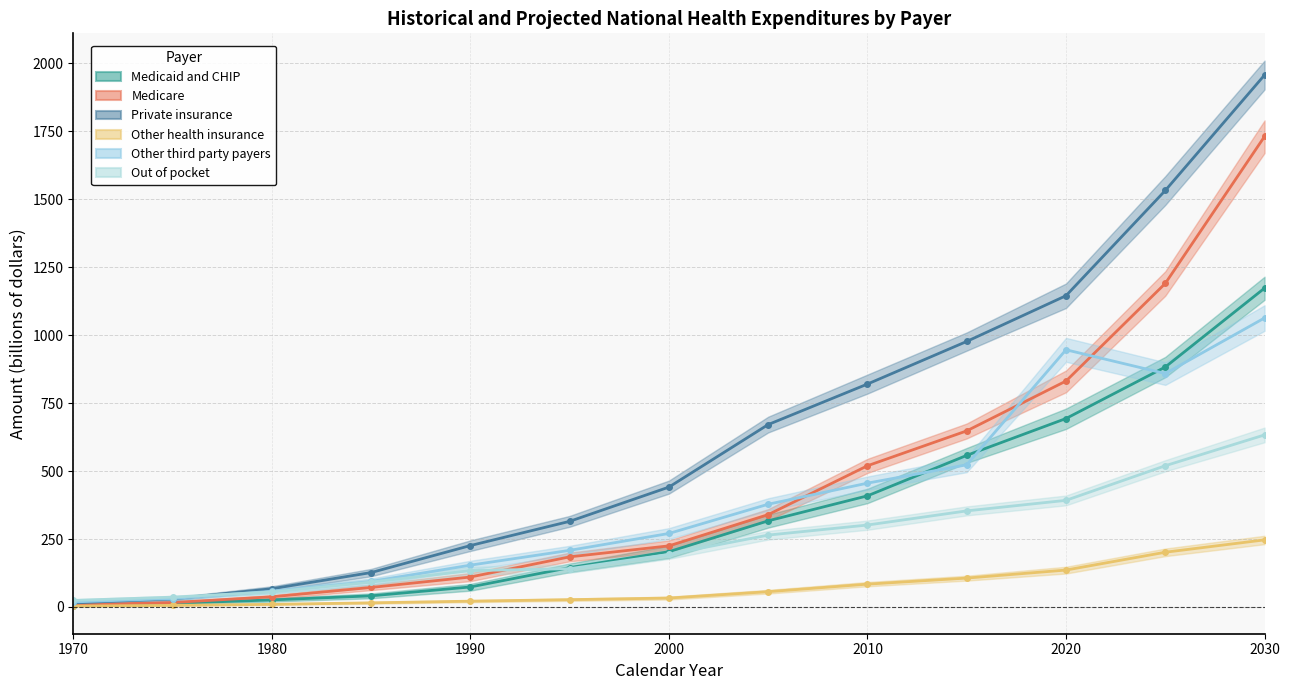

Reading left to right, transcribe all the data shown in this chart.

Medicaid and CHIP: 1970=5.3	1975=13.4	1980=26.0	1985=40.9	1990=73.7	1995=144.9	2000=203.4	2005=316.9	2010=408.9	2015=557.7	2020=693.3	2025=882.8	2030=1173.0
Medicare: 1970=7.7	1975=16.3	1980=37.4	1985=71.8	1990=110.2	1995=184.4	2000=224.8	2005=339.8	2010=519.5	2015=647.9	2020=831.2	2025=1190.4	2030=1731.0
Private insurance: 1970=15.1	1975=29.7	1980=67.1	1985=126.6	1990=225.9	1995=315.0	2000=441.0	2005=671.1	2010=820.2	2015=976.9	2020=1145.2	2025=1532.2	2030=1957.1
Other health insurance: 1970=3.3	1975=6.0	1980=9.7	1985=15.2	1990=21.4	1995=26.9	2000=32.8	2005=56.3	2010=84.0	2015=106.3	2020=135.8	2025=201.4	2030=246.8
Other third party payers: 1970=18.5	1975=31.1	1980=57.8	1985=93.7	1990=153.8	1995=208.3	2000=270.4	2005=378.0	2010=455.5	2015=523.1	2020=946.2	2025=858.8	2030=1063.3
Out of pocket: 1970=24.2	1975=36.0	1980=55.3	1985=91.6	1990=133.8	1995=140.8	2000=193.6	2005=264.5	2010=301.5	2015=353.5	2020=392.3	2025=519.6	2030=633.0